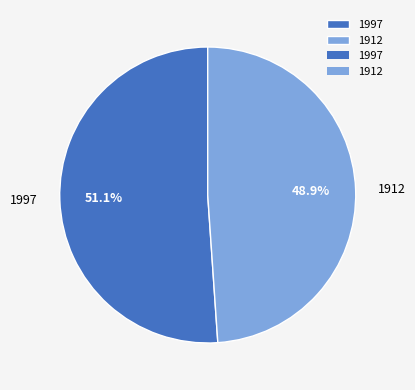

What percentage is the 1997 slice, to the nearest percent?

51%